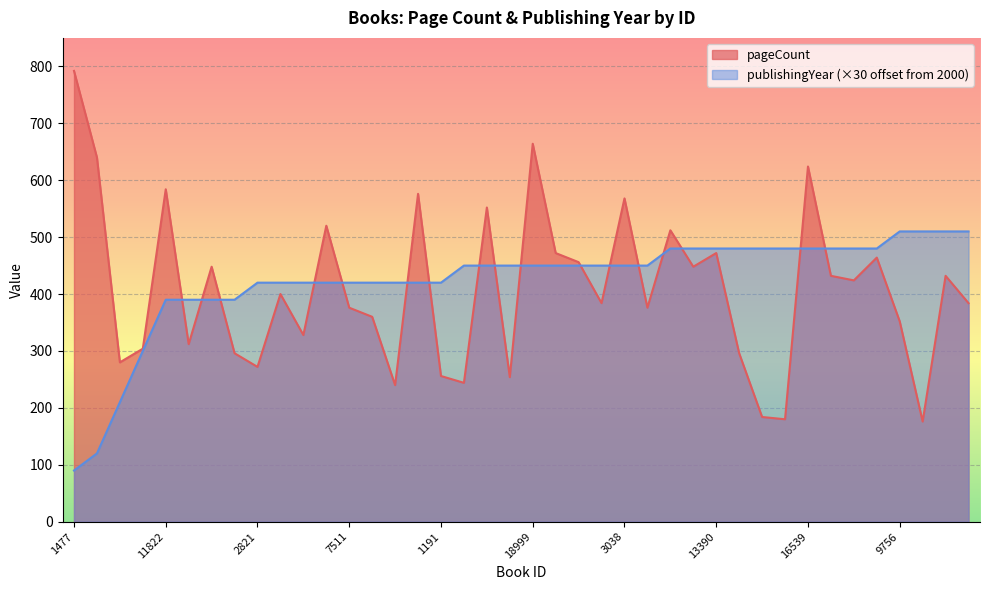

What is the sum of the publishingYear values at 9386 and 10324?

960